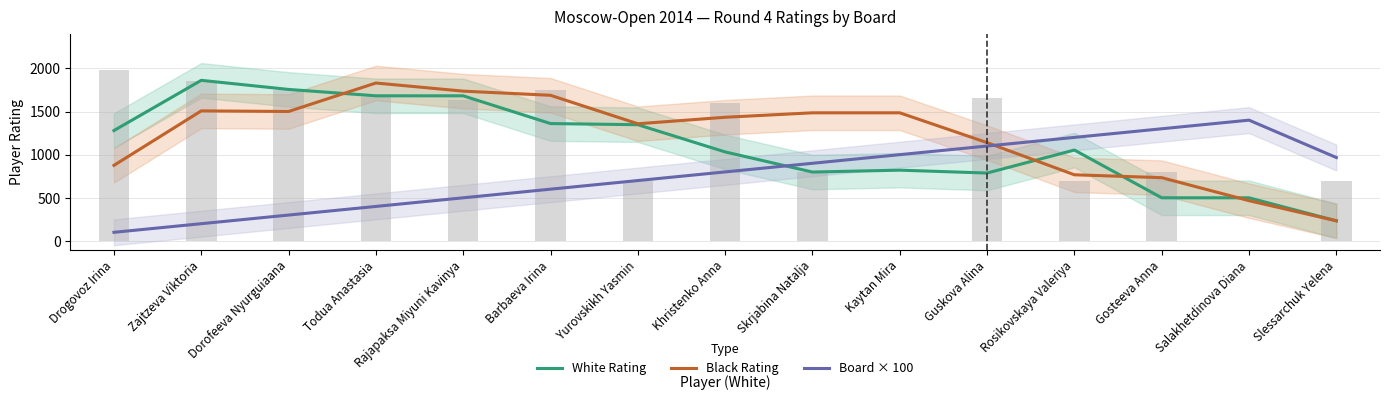

What is the difference between the Board × 100 values at Drogovoz Irina and Dorofeeva Nyurguiaana?

200.0